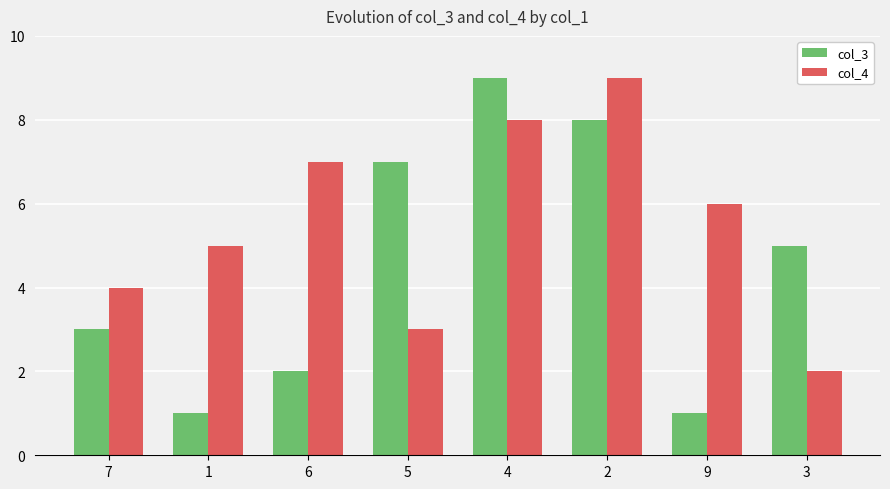

Reading right to left, extract all data points from this chart.

col_3: 3=5	9=1	2=8	4=9	5=7	6=2	1=1	7=3
col_4: 3=2	9=6	2=9	4=8	5=3	6=7	1=5	7=4